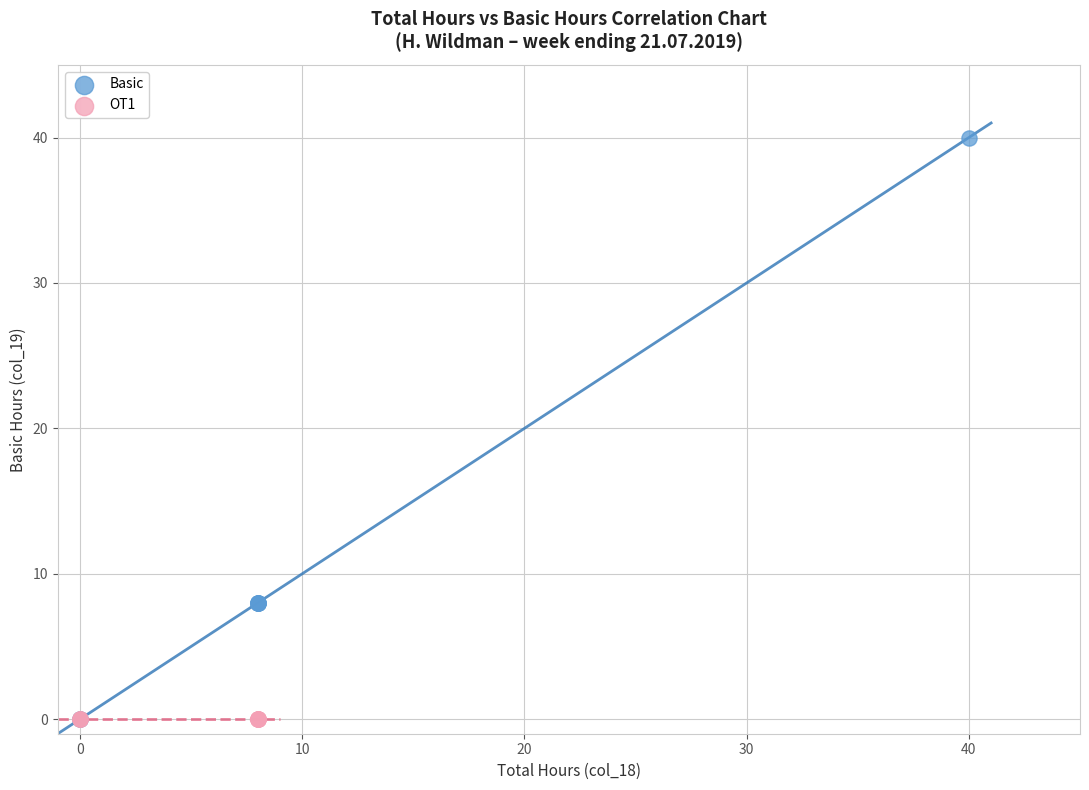

Which series contains the highest Y value?

Basic